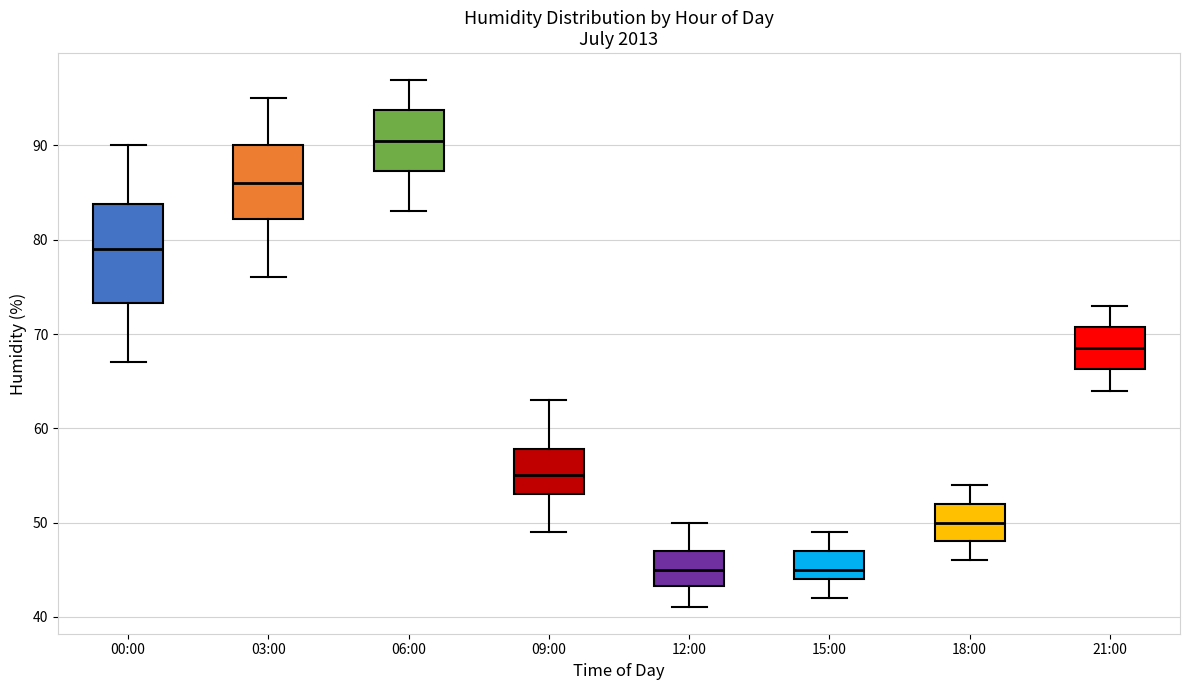

Comparing the boxes themselves (not the whiskers), which one is the tallest?

00:00